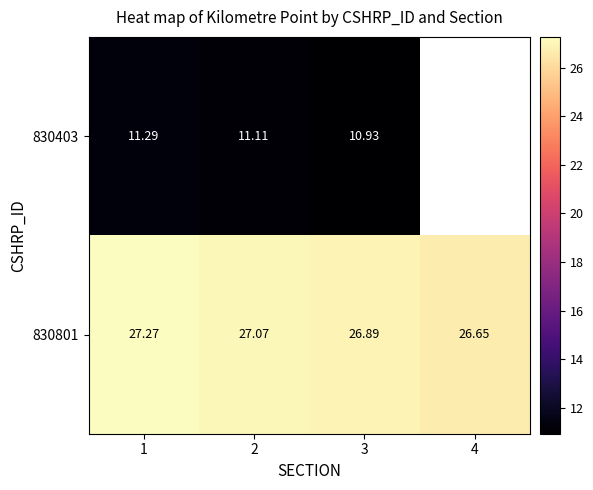

What is the sum of the 830403 values at 1 and 3?

22.2